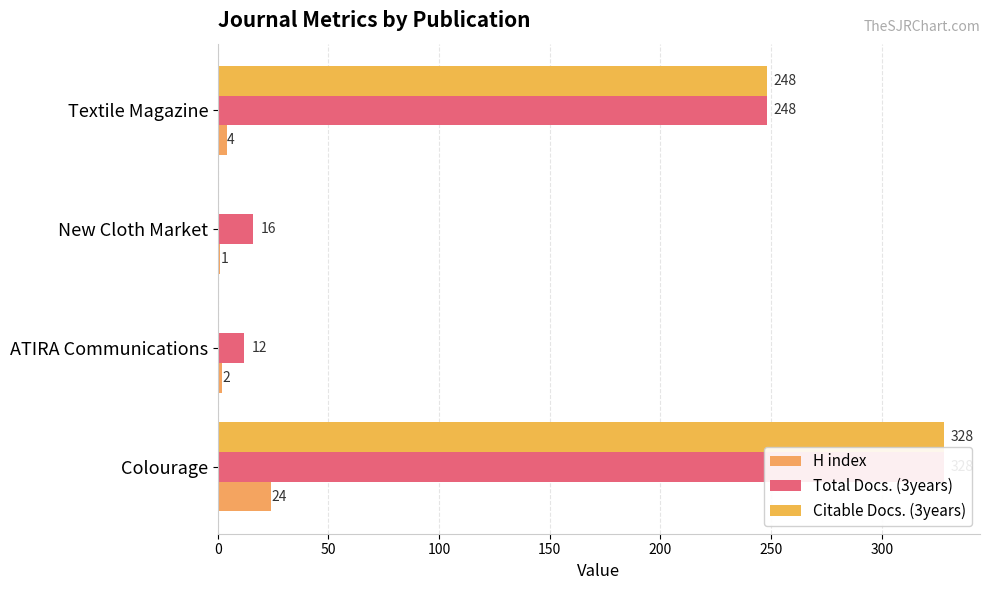

Reading left to right, transcribe all the data shown in this chart.

H index: 24	2	1	4
Total Docs. (3years): 328	12	16	248
Citable Docs. (3years): 328	0	0	248